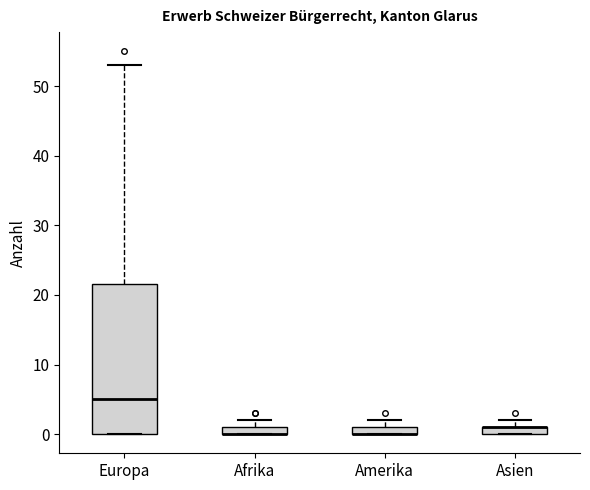

Where is the upper edge of the box for Europa on the y-axis? The values are not printed on the chart, so give them approximately, as read against the axis.

22